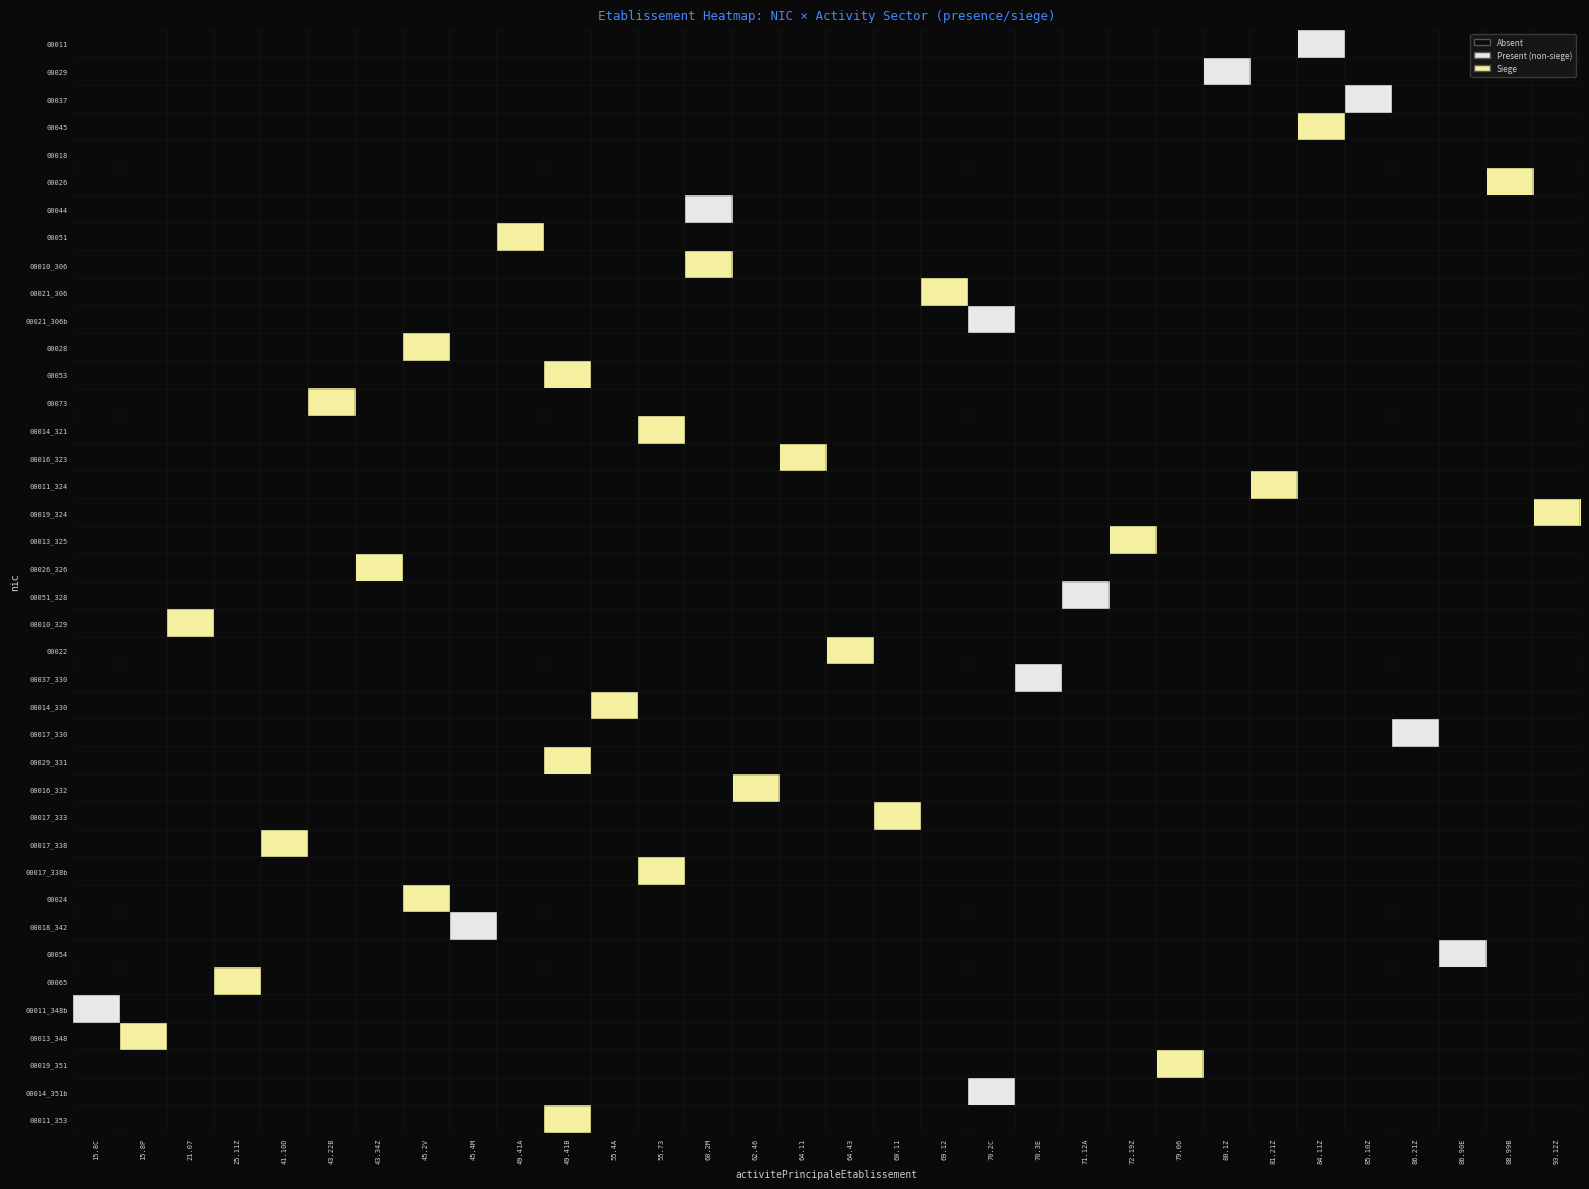

Between 81.21Z and 70.2C, which is larger?

81.21Z